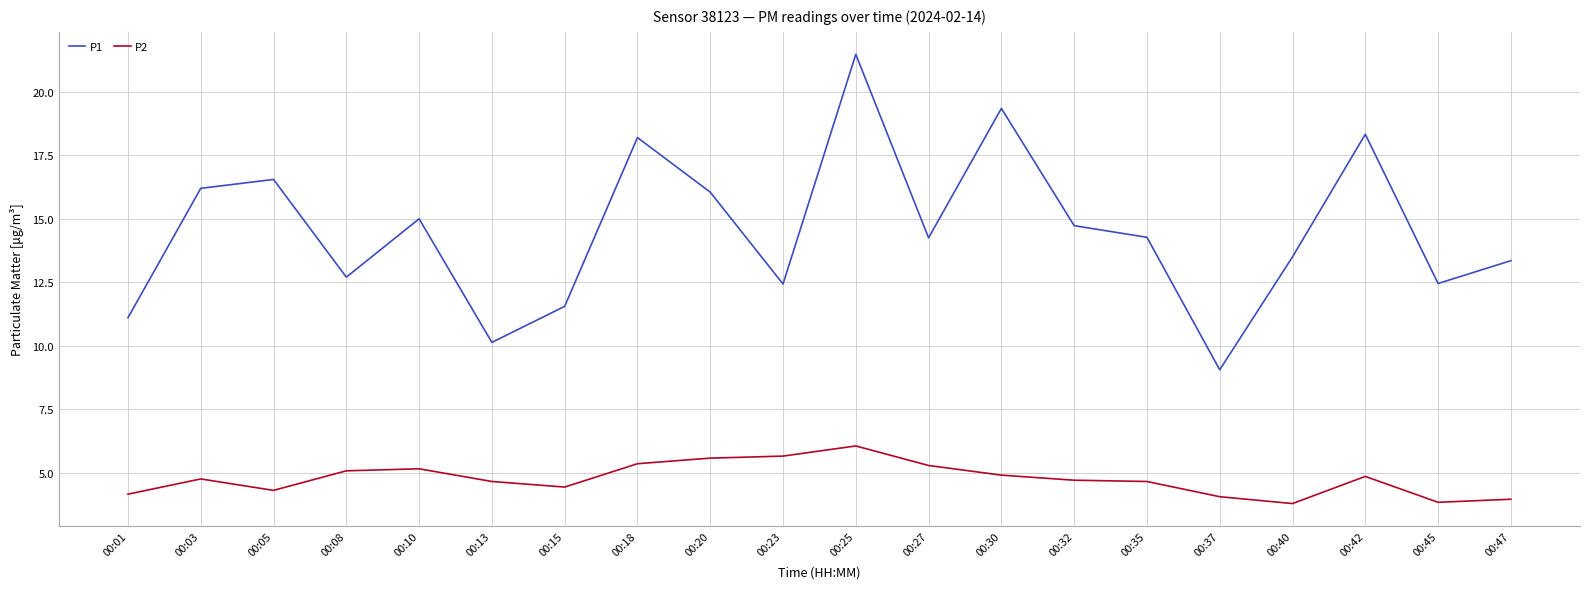

Where does the P1 series first go above 14?

00:03